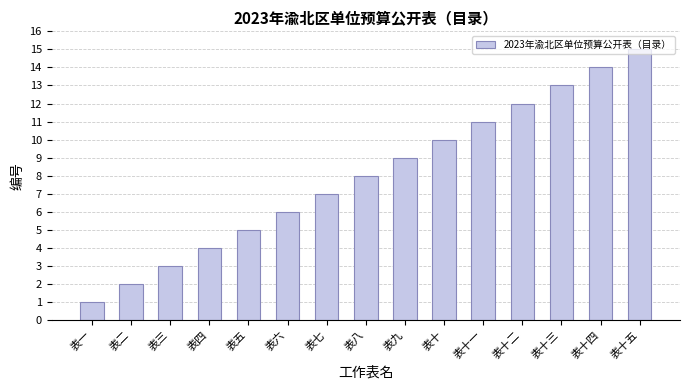

Read the value at 表五.

5